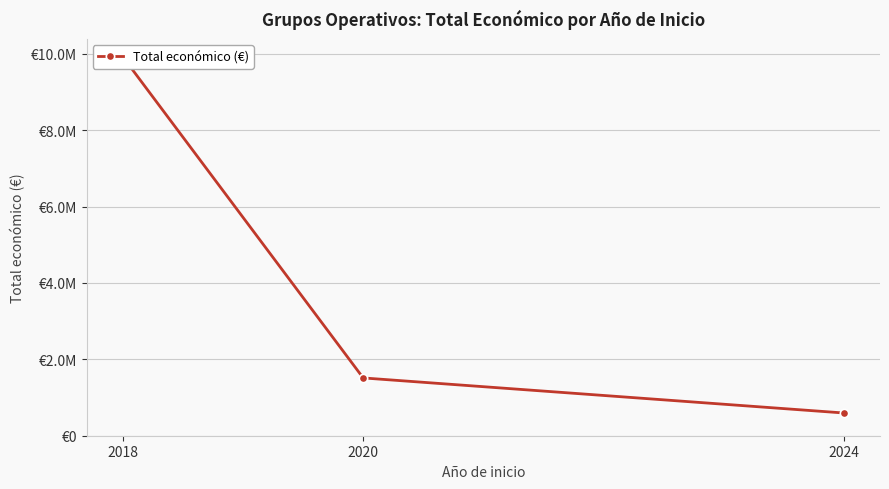

List the labels in order of value, largest first.

2018, 2020, 2024